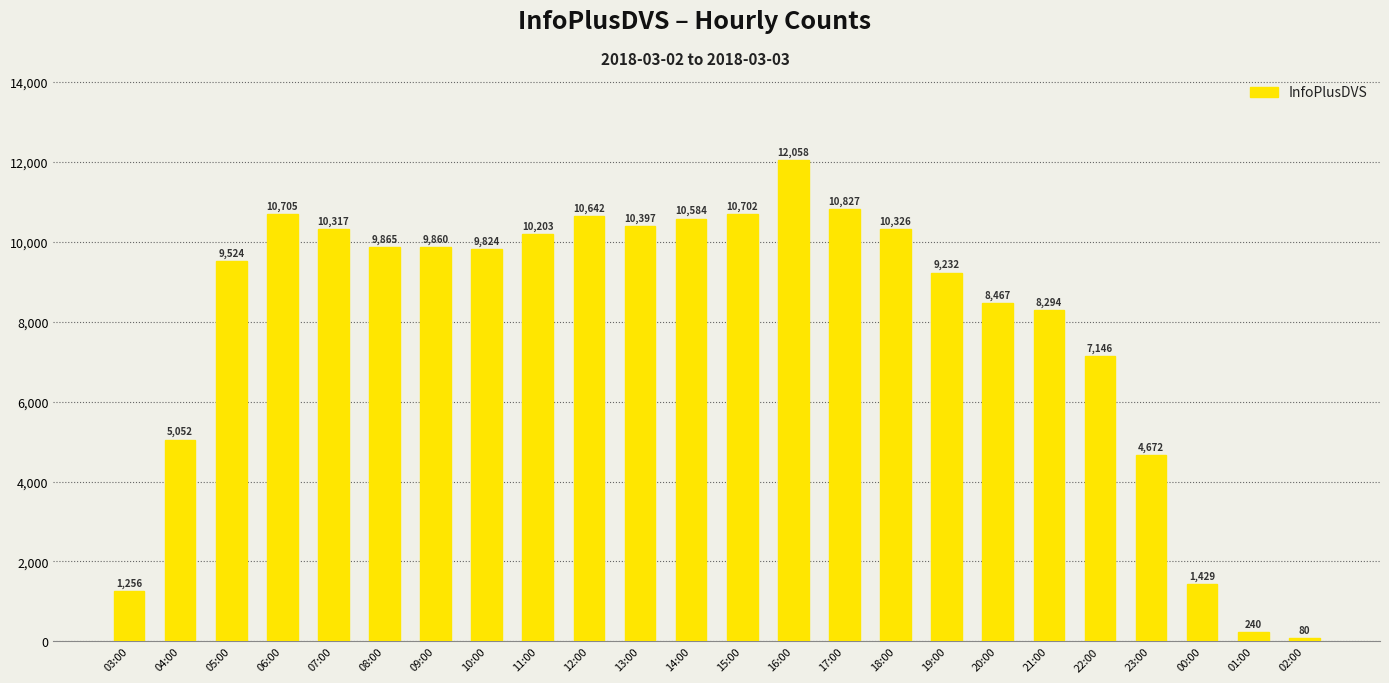

Reading left to right, list all the values displayed in this chart.

03:00=1256	04:00=5052	05:00=9524	06:00=10705	07:00=10317	08:00=9865	09:00=9860	10:00=9824	11:00=10203	12:00=10642	13:00=10397	14:00=10584	15:00=10702	16:00=12058	17:00=10827	18:00=10326	19:00=9232	20:00=8467	21:00=8294	22:00=7146	23:00=4672	00:00=1429	01:00=240	02:00=80